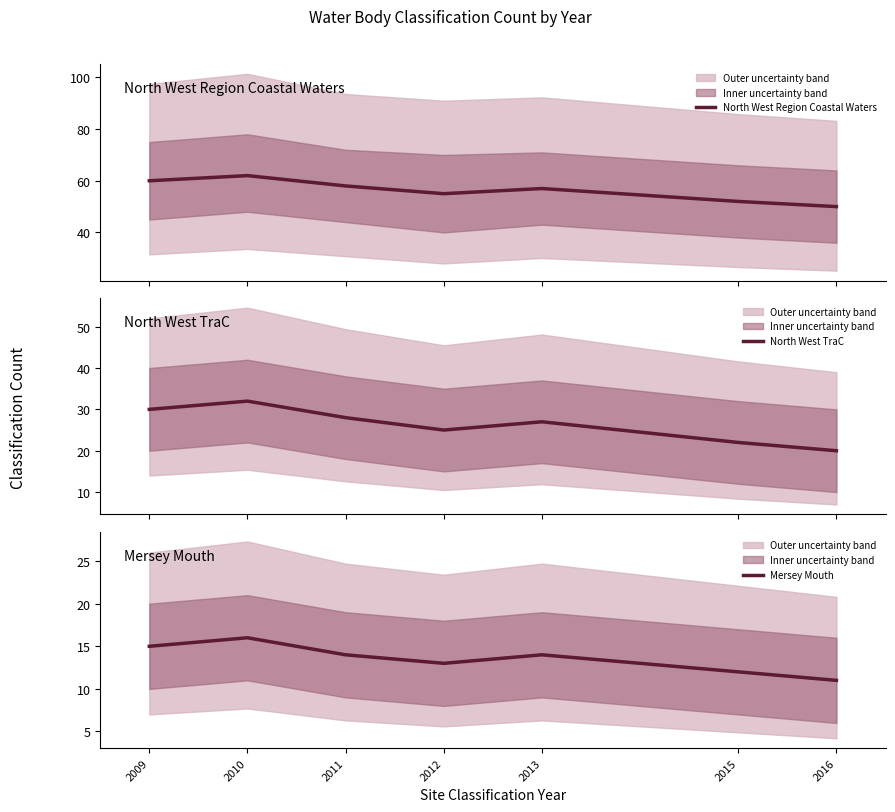

True or false: Mersey Mouth and North West Region Coastal Waters cross at least once.

False